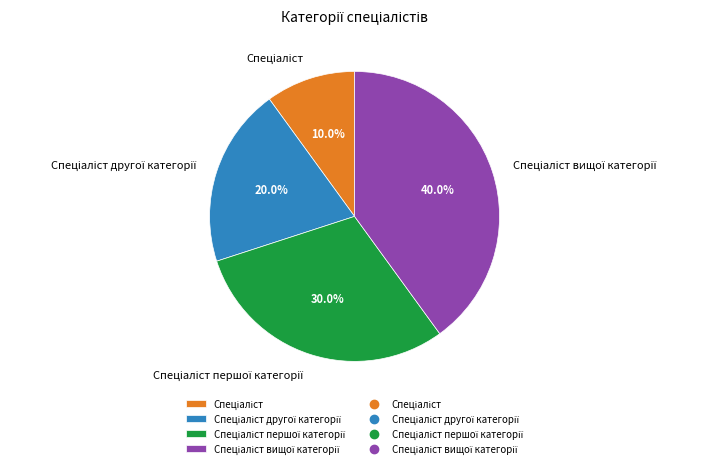

Does any single category account for the majority?

No